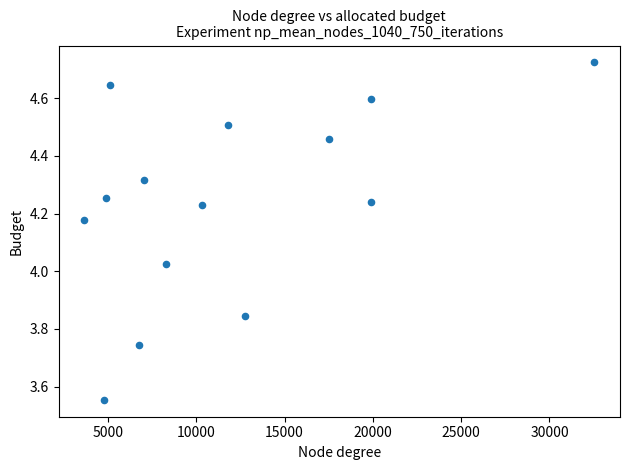

What is the range of X values (max minus min)?

28899.5